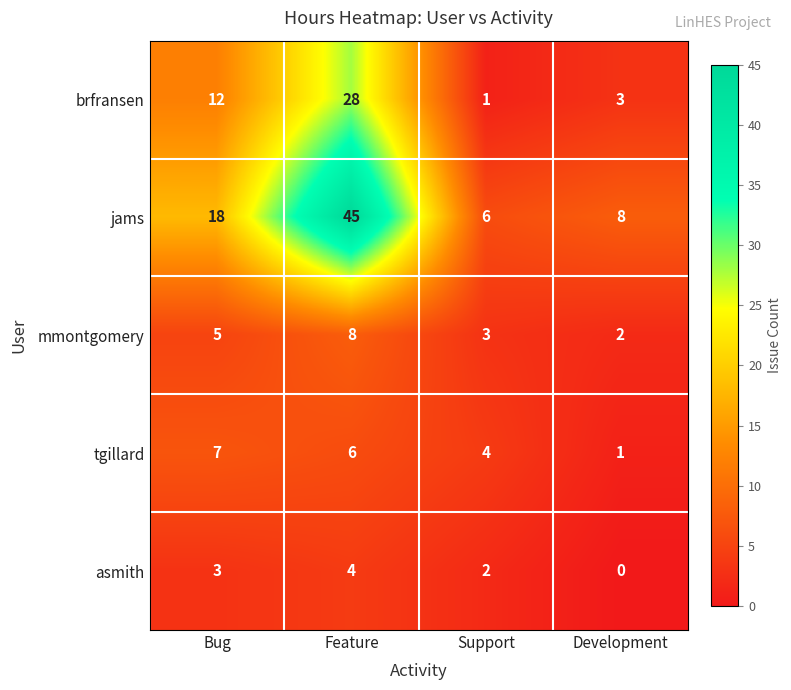

The brfransen series shows 6 at Bug. True or false?

False